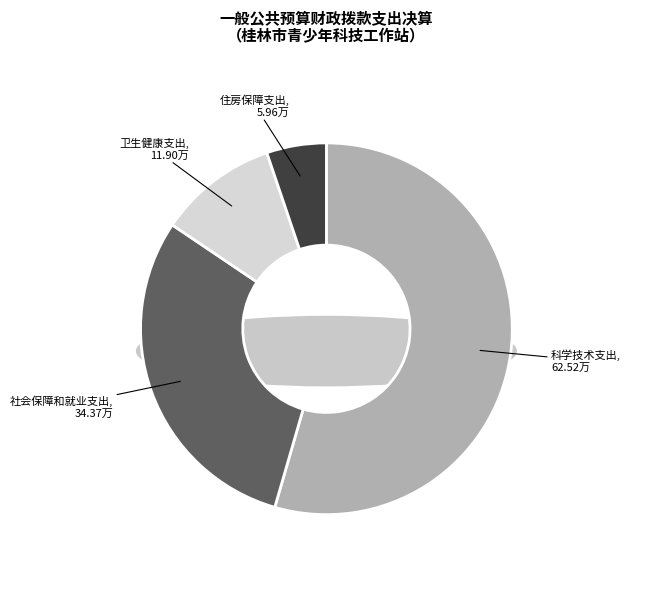

To the nearest percent, what is the difference between the largest and smallest slice percentages?

49%